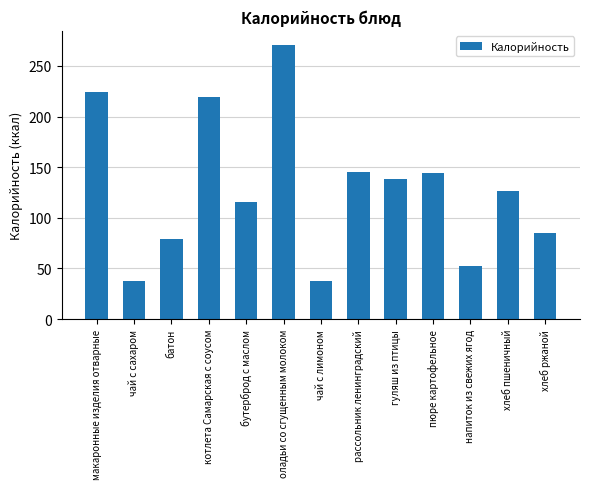

What position from the left is пюре картофельное?

10